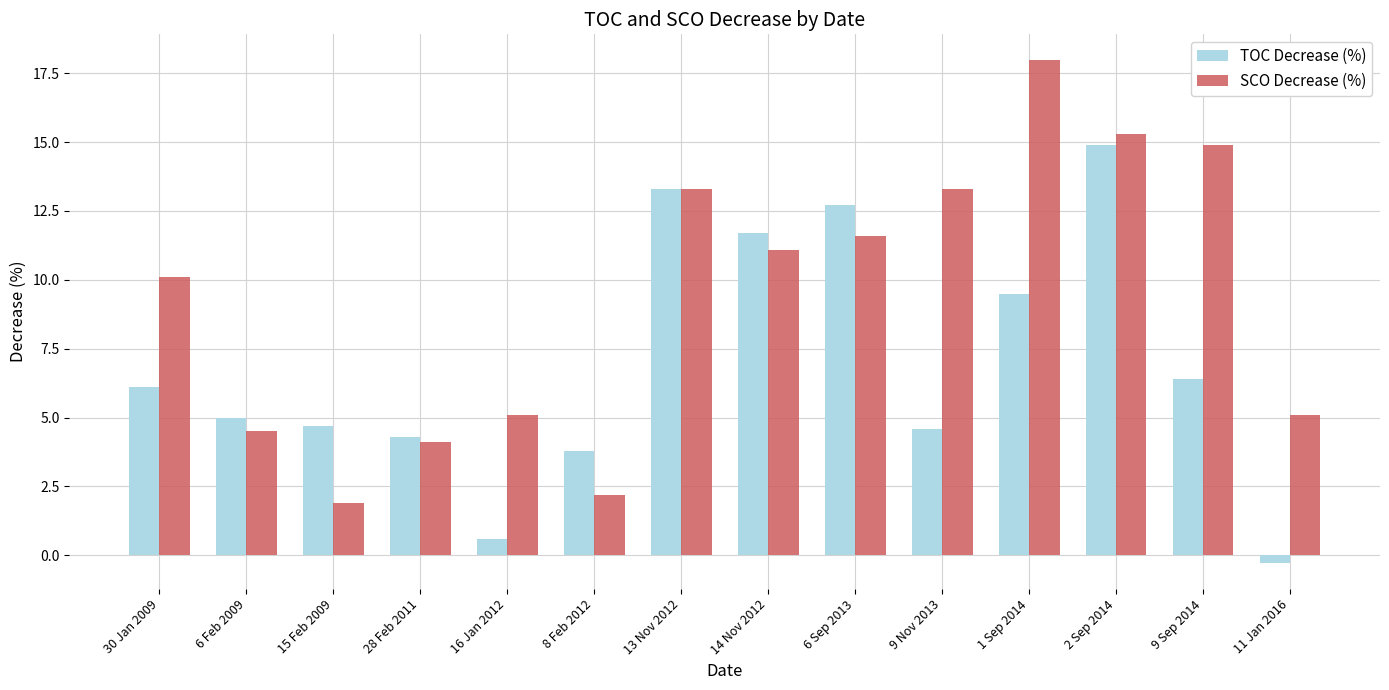

What is the maximum value shown in the chart?

18.0